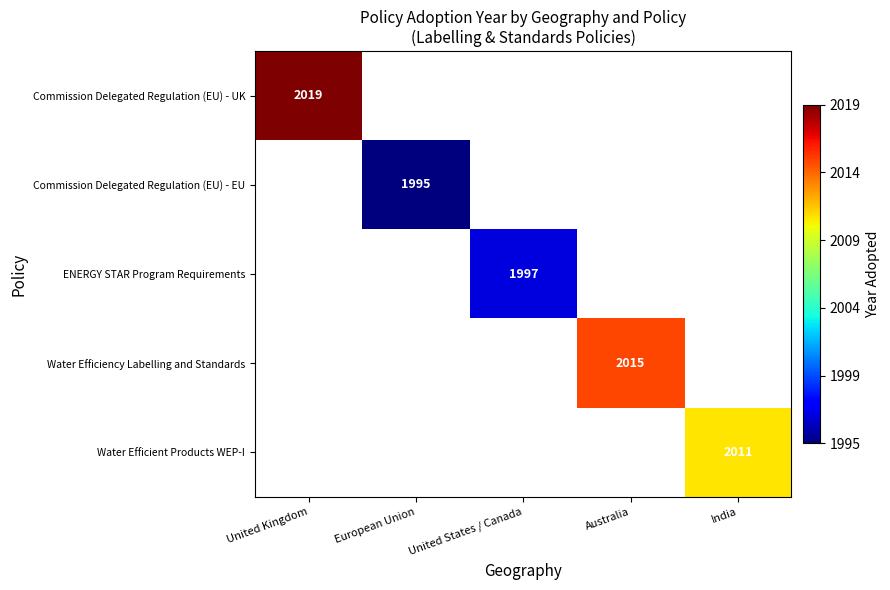

The value of Water Efficiency Labelling and Standards at Australia is 2015. True or false?

True